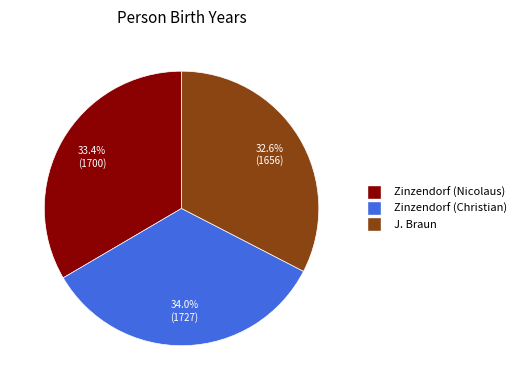

How much of the chart is everything except J. Braun?

67.4%